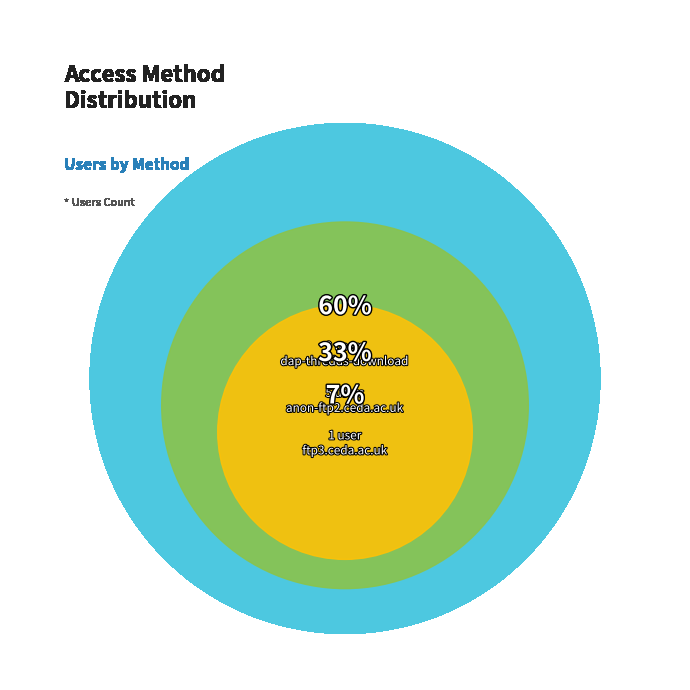

To the nearest percent, what is the difference between the largest and smallest slice percentages?

53%